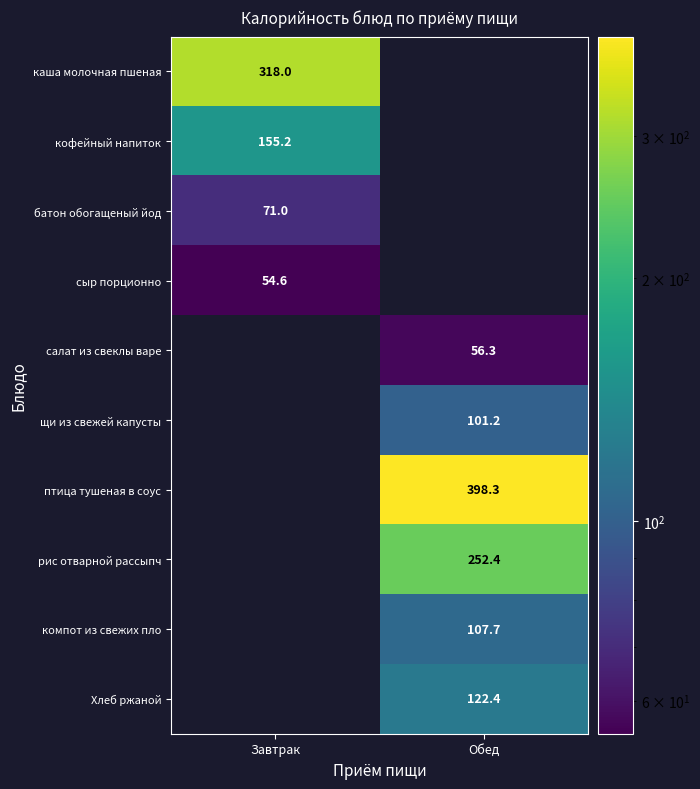

True or false: кофейный напиток has a value of 155.2 at Завтрак.

True